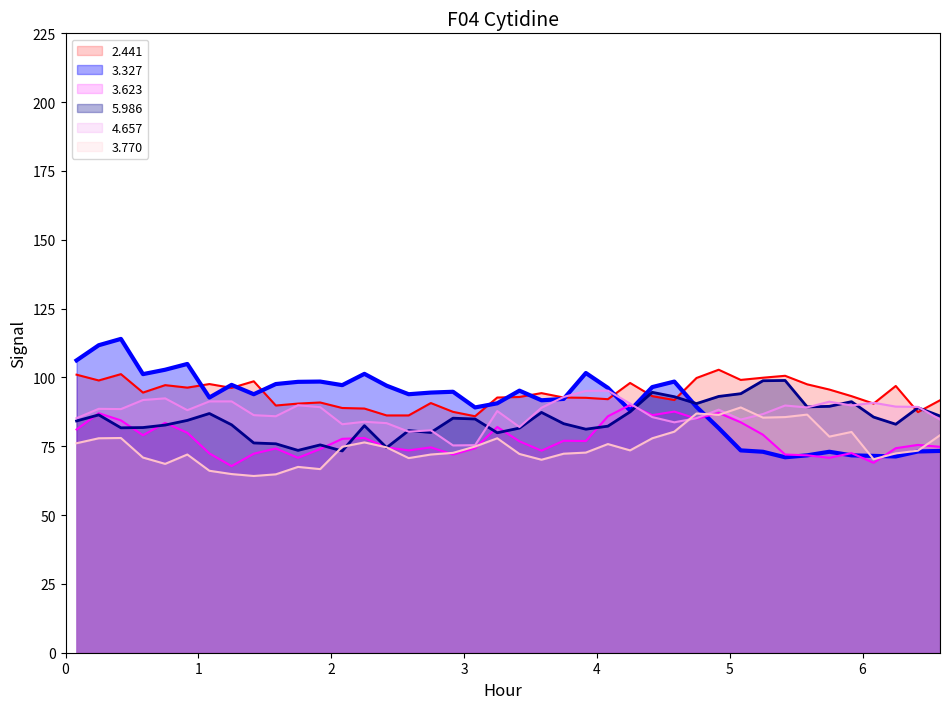

What is the lowest value of the 4.657 series?

75.3